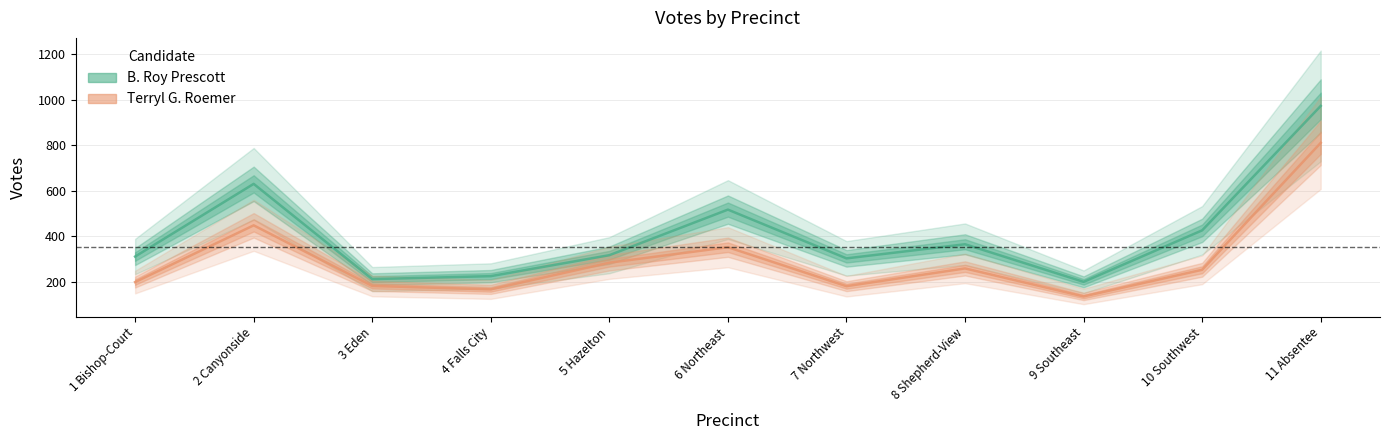

How many lines are shown in the chart?

2